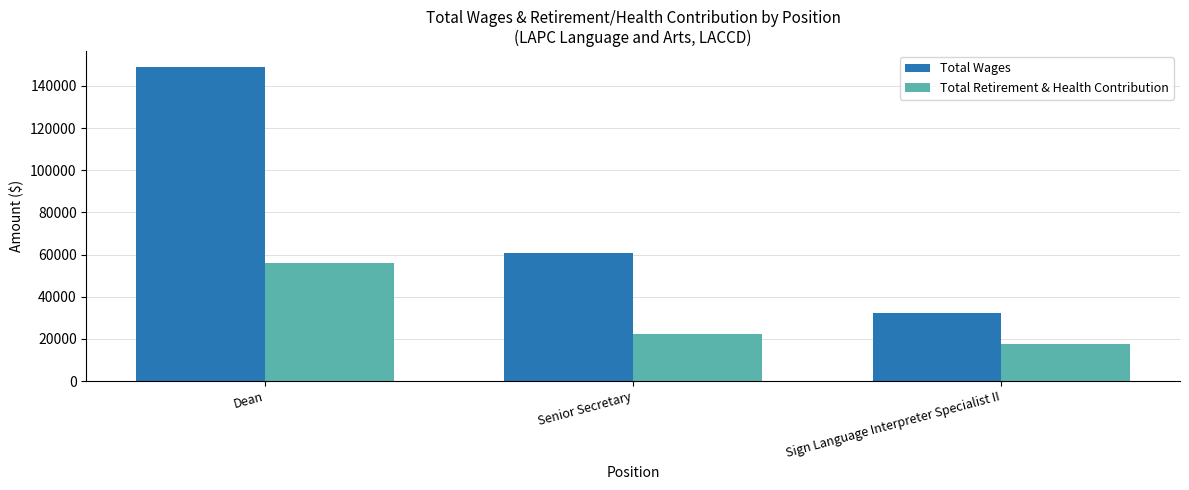

Which series has the largest total across all categories?

Total Wages